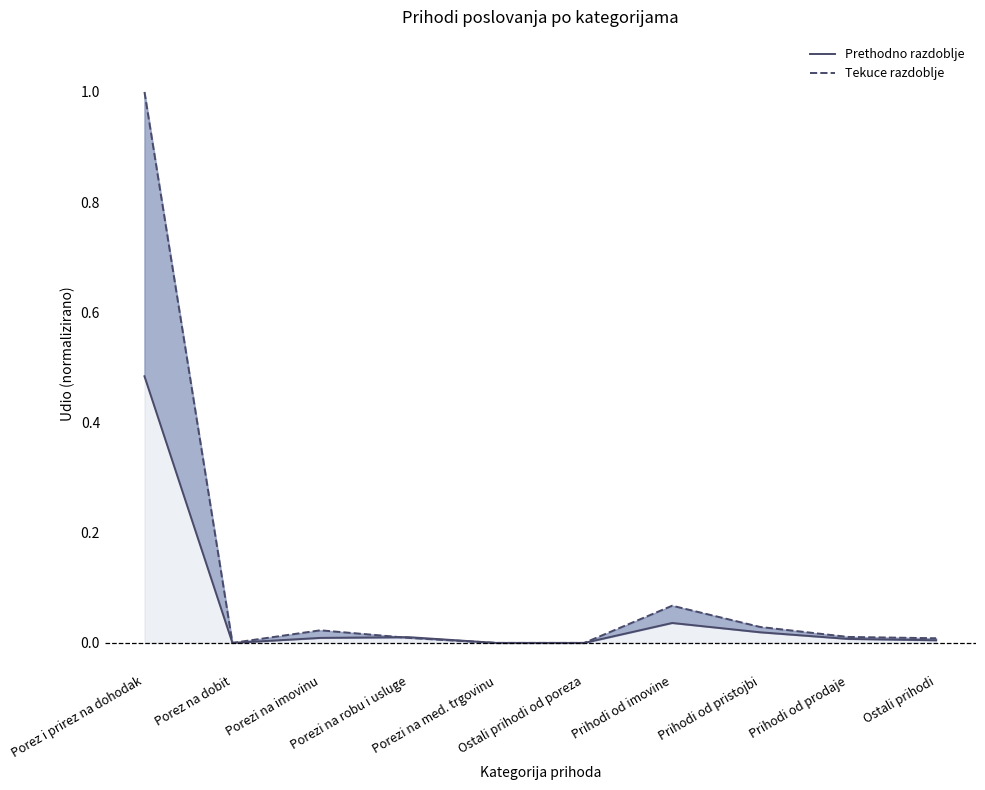

What is the label of the 9th point from the right?

Porez na dobit